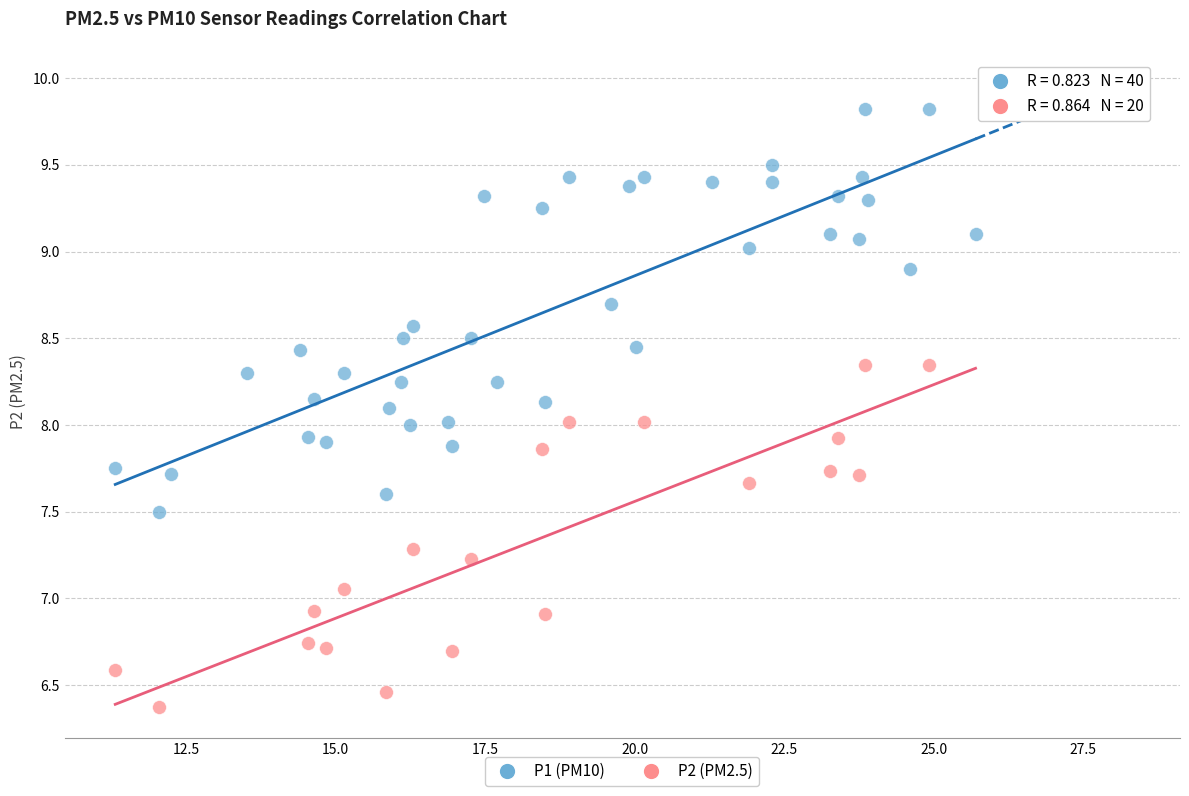

Which series reaches the minimum Y coordinate?

P2 (PM2.5)